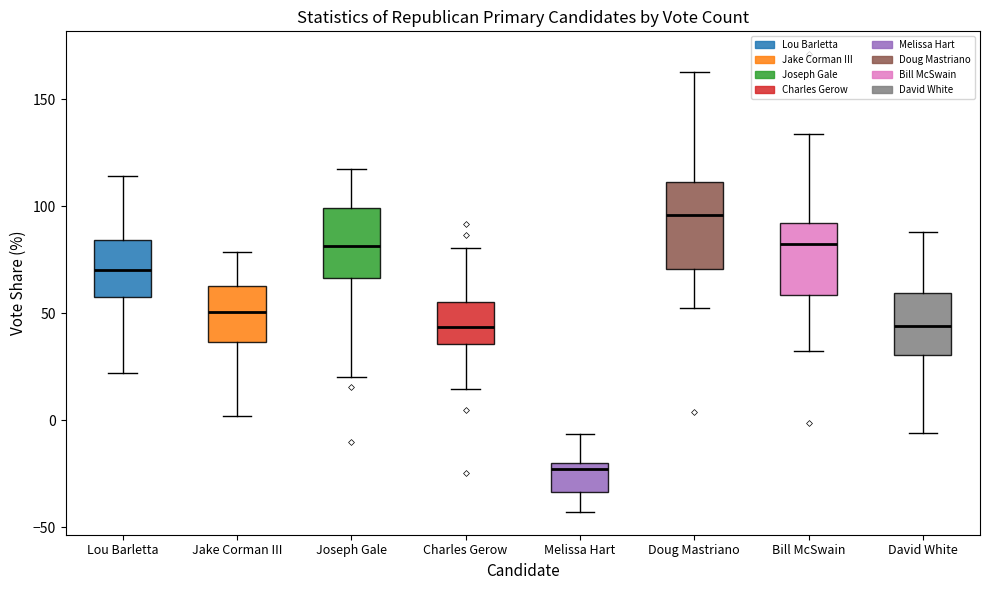

Which box is the tallest, from its lower edge to its upper edge?

Doug Mastriano